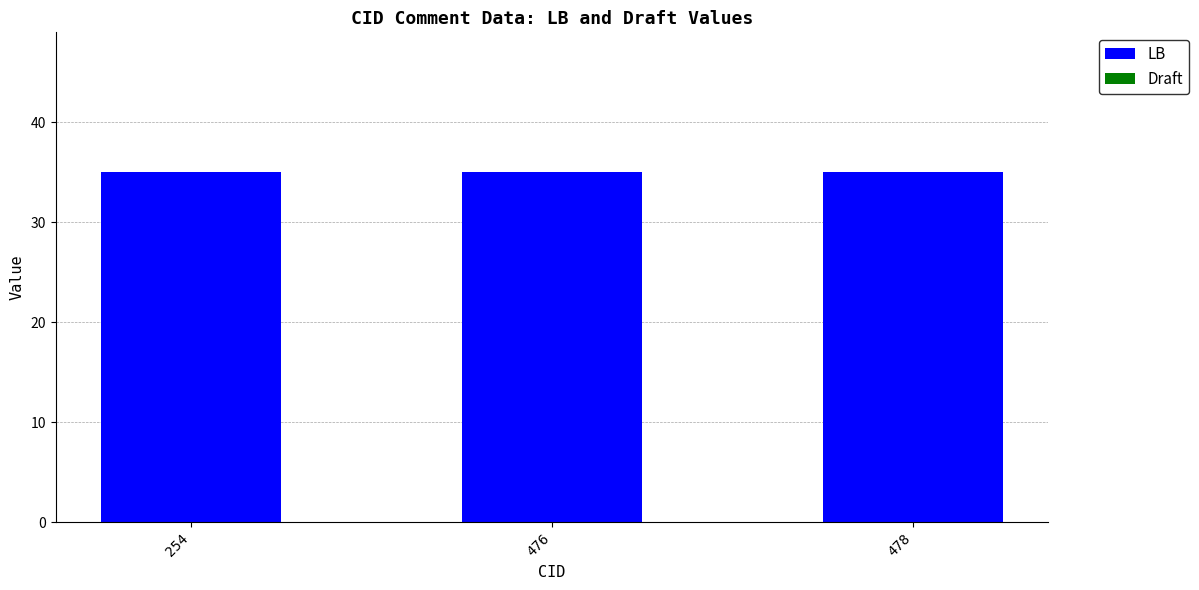

At which label does Draft reach its peak?

254